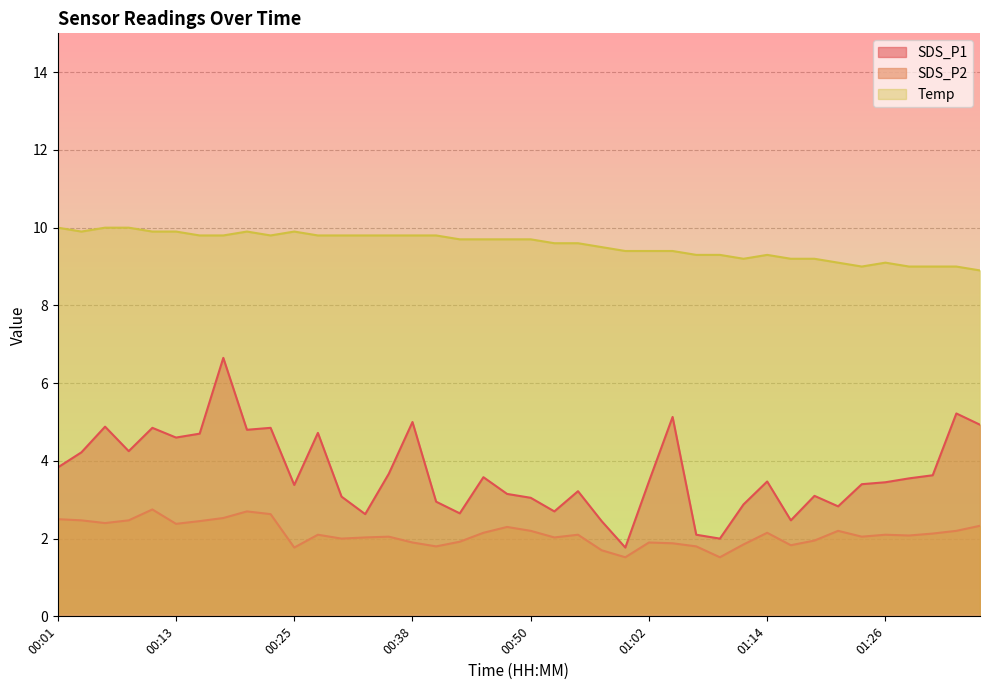

True or false: SDS_P1 has more than 1 interior local peaks.

True